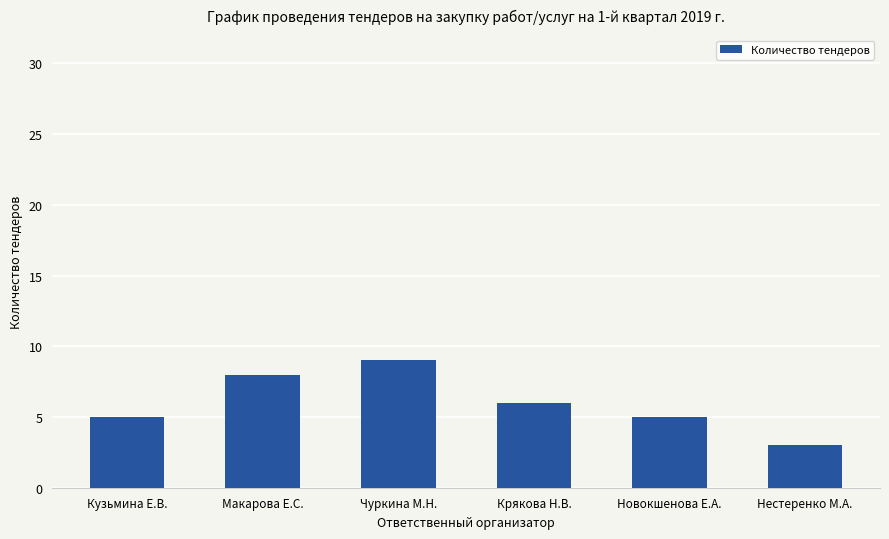

What is the value of the 4th bar from the left?

6